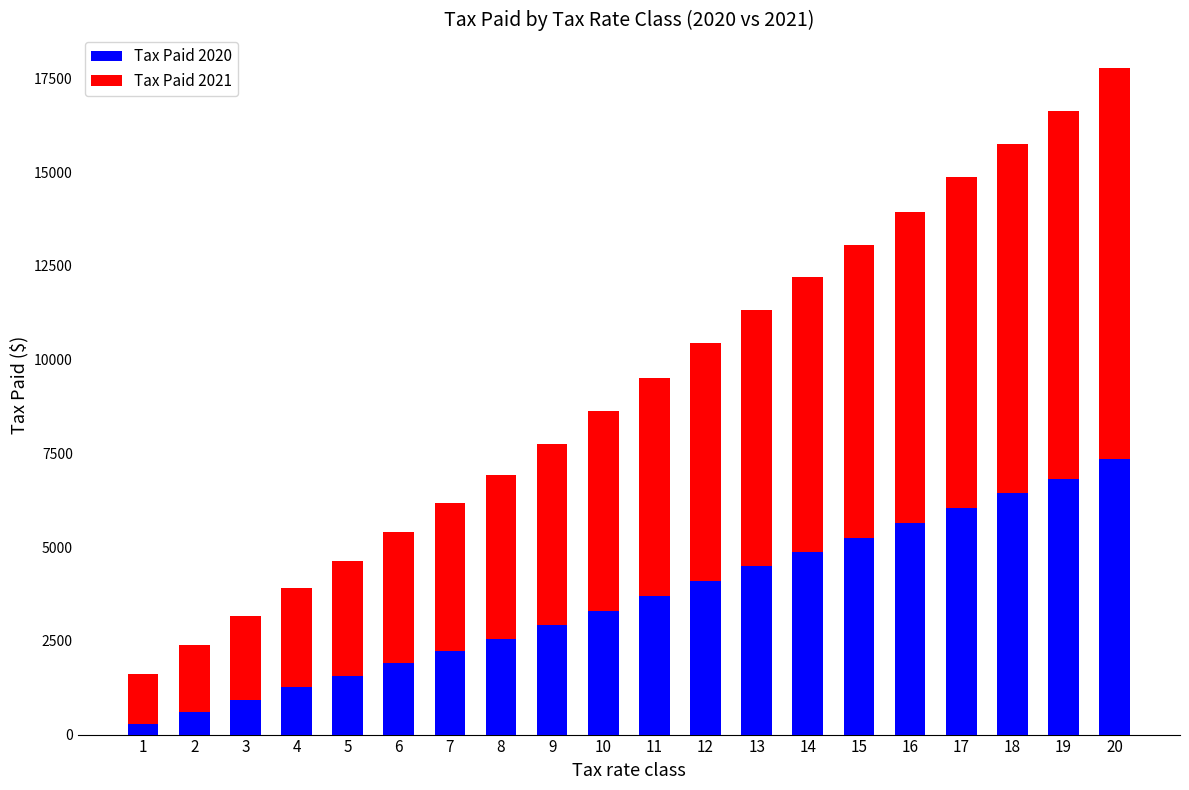

Which category has the lowest value in the Tax Paid 2020 series?

1